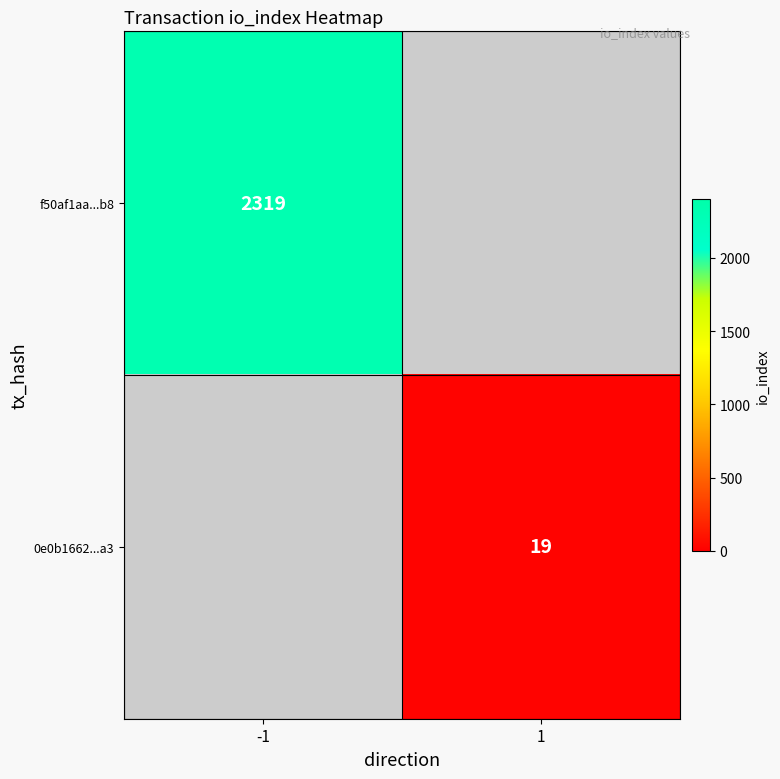

Is it true that 0e0b1662...a3 equals 5 at 1?

False